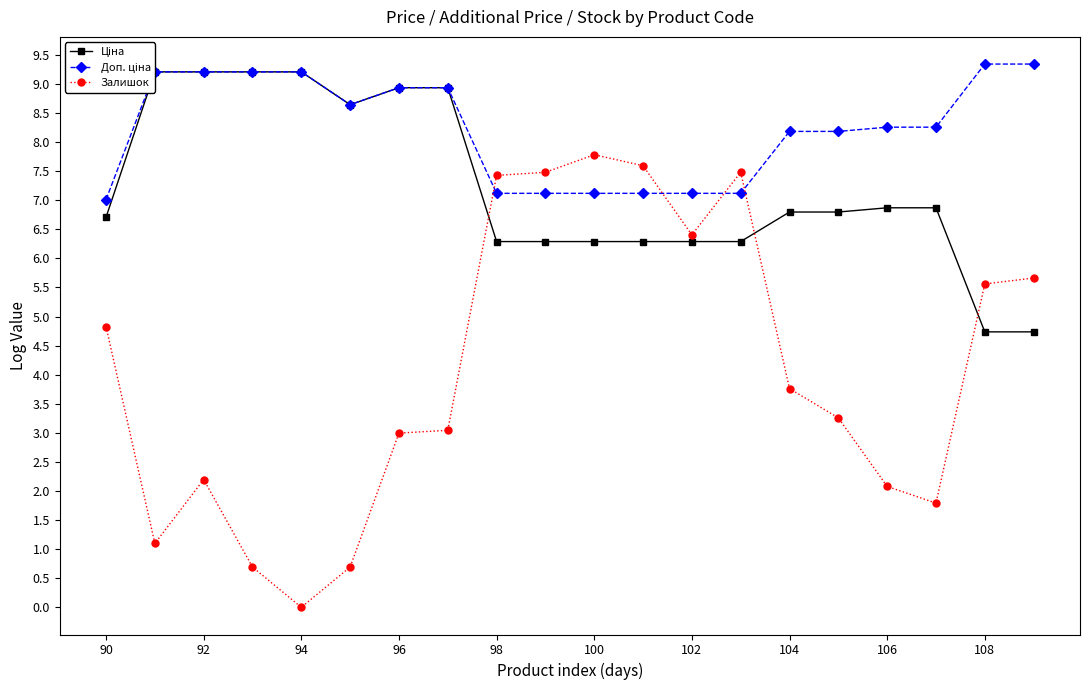

Which category has the lowest value in the Залишок series?

94